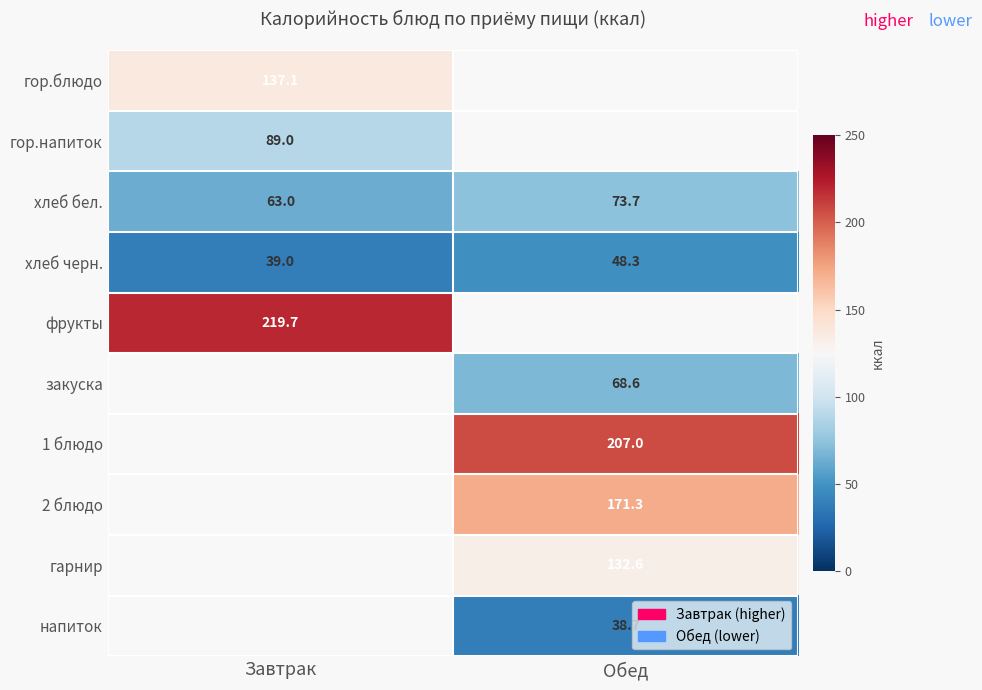

Where is хлеб черн. nearest to the value 43?

Завтрак